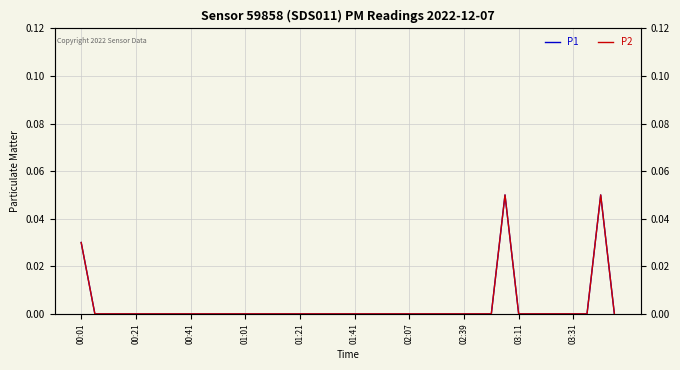

How many P1 values are between 0 and 1?

40